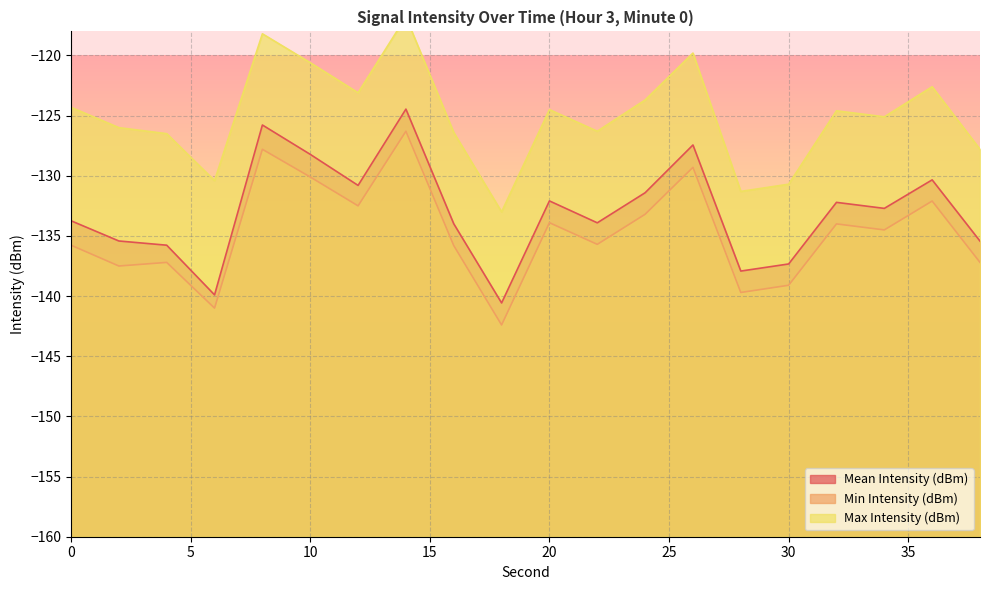

At which label is Max Intensity (dBm) closest to -124?

24